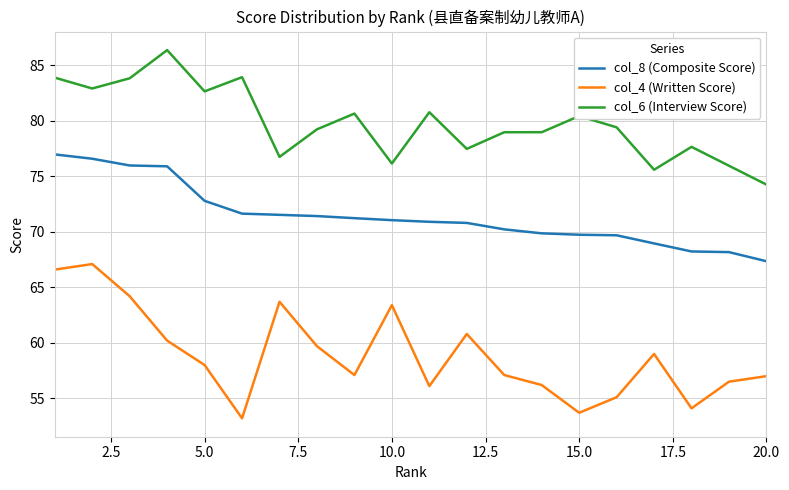

What is the lowest value of the col_8 (Composite Score) series?

67.4